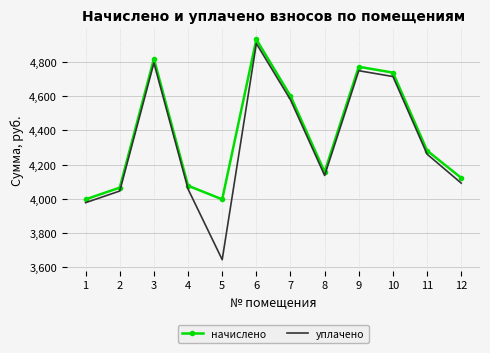

What are all the series names shown in the legend?

начислено, уплачено